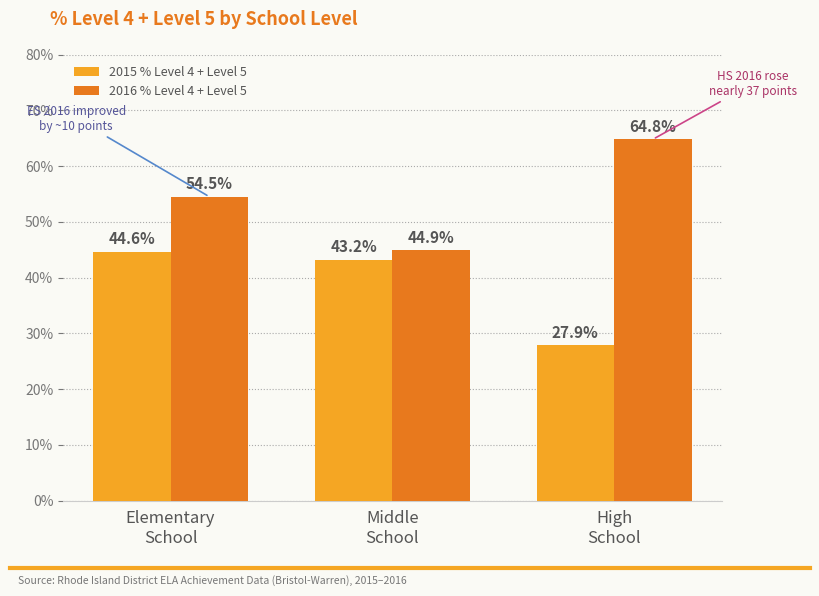

List the labels in order of 2016 % Level 4 + Level 5 value, largest first.

High
School, Elementary
School, Middle
School